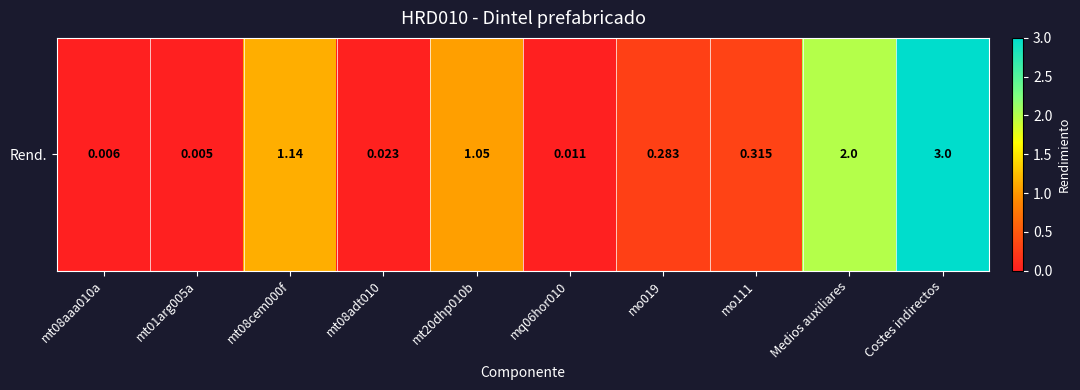

What is the sum of the values at mt01arg005a and Medios auxiliares?

2.0